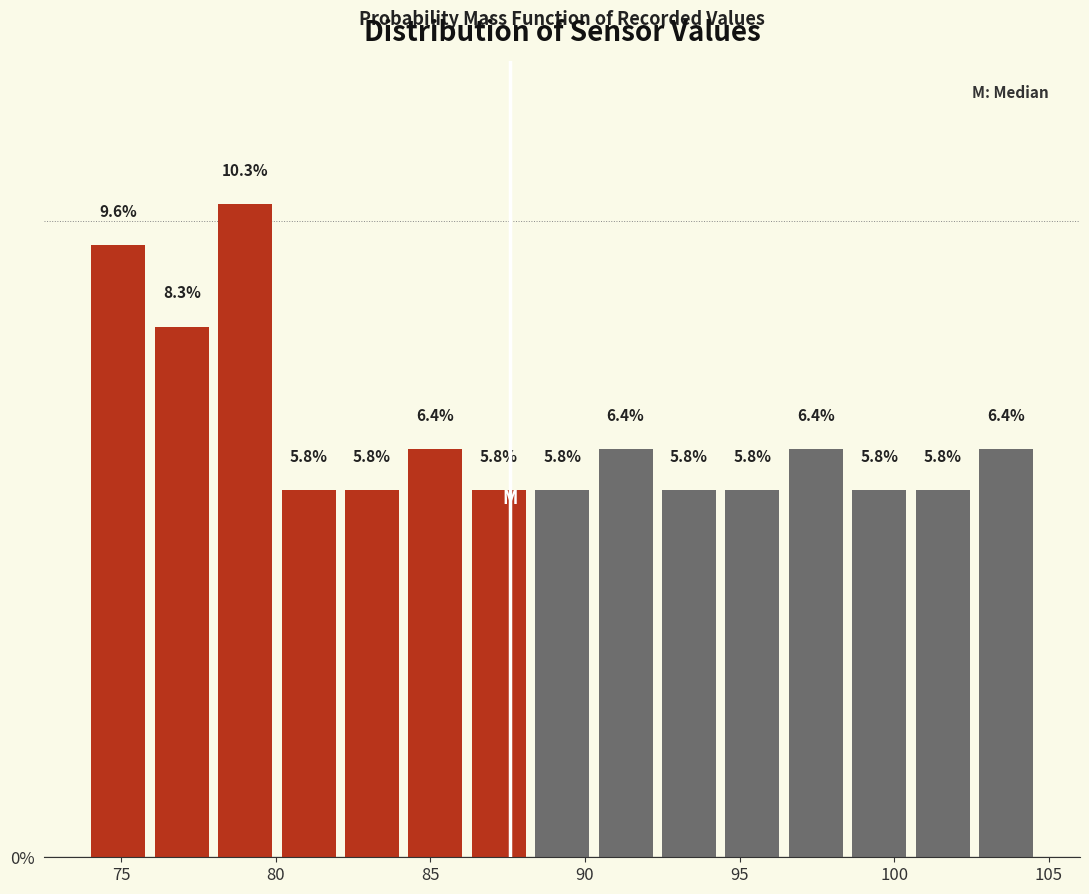

Reading left to right, list every bar in this chart as the range it spans on the x-axis followed by its height. The bar edges are not printed on the chart, so give them approximately, as read against the axis.

74.0 to 76.0: 9.6
76.0 to 78.0: 8.3
78.0 to 80.0: 10.3
80.0 to 82.0: 5.8
82.0 to 84.0: 5.8
84.0 to 86.0: 6.4
86.0 to 88.0: 5.8
88.0 to 90.5: 5.8
90.5 to 92.5: 6.4
92.5 to 94.5: 5.8
94.5 to 96.5: 5.8
96.5 to 98.5: 6.4
98.5 to 100.5: 5.8
100.5 to 102.5: 5.8
102.5 to 104.5: 6.4